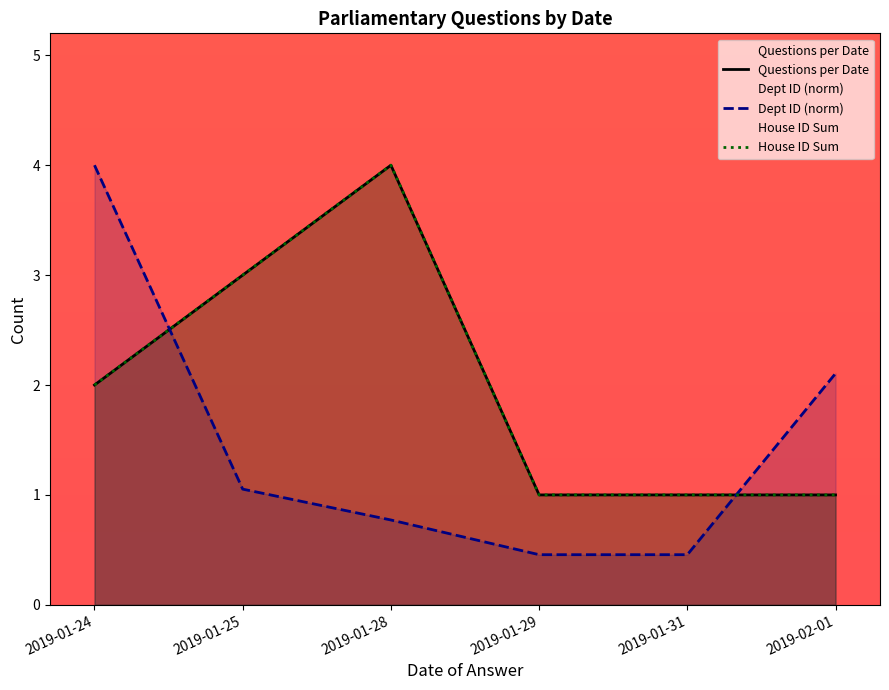

Which series has the largest total across all categories?

Questions per Date